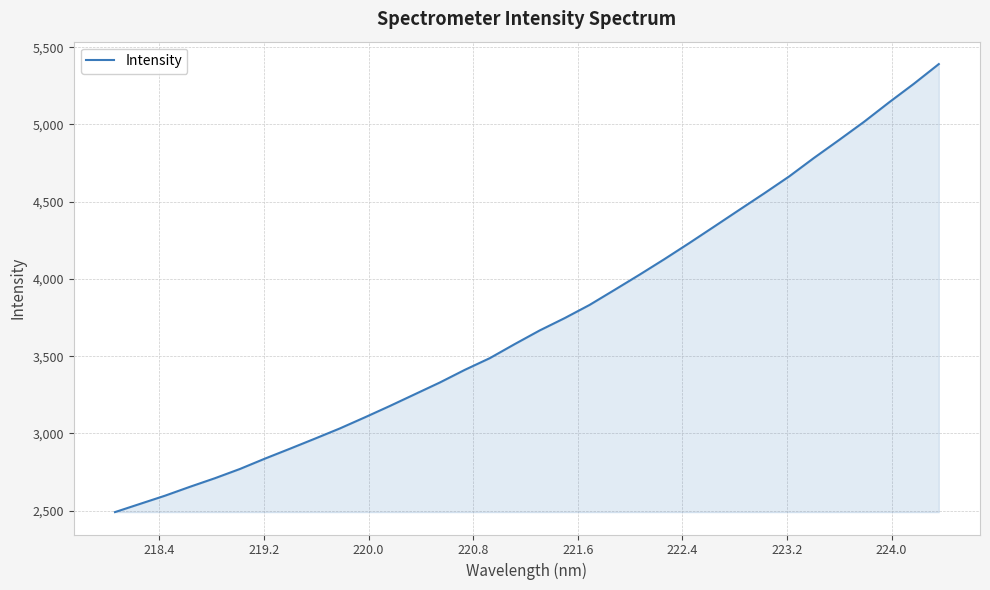

What is the smallest value displayed?

2491.2